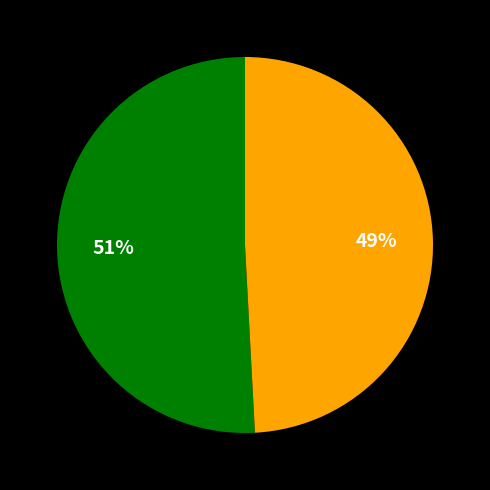

Is there any slice that represents more than half of the pie?

Yes